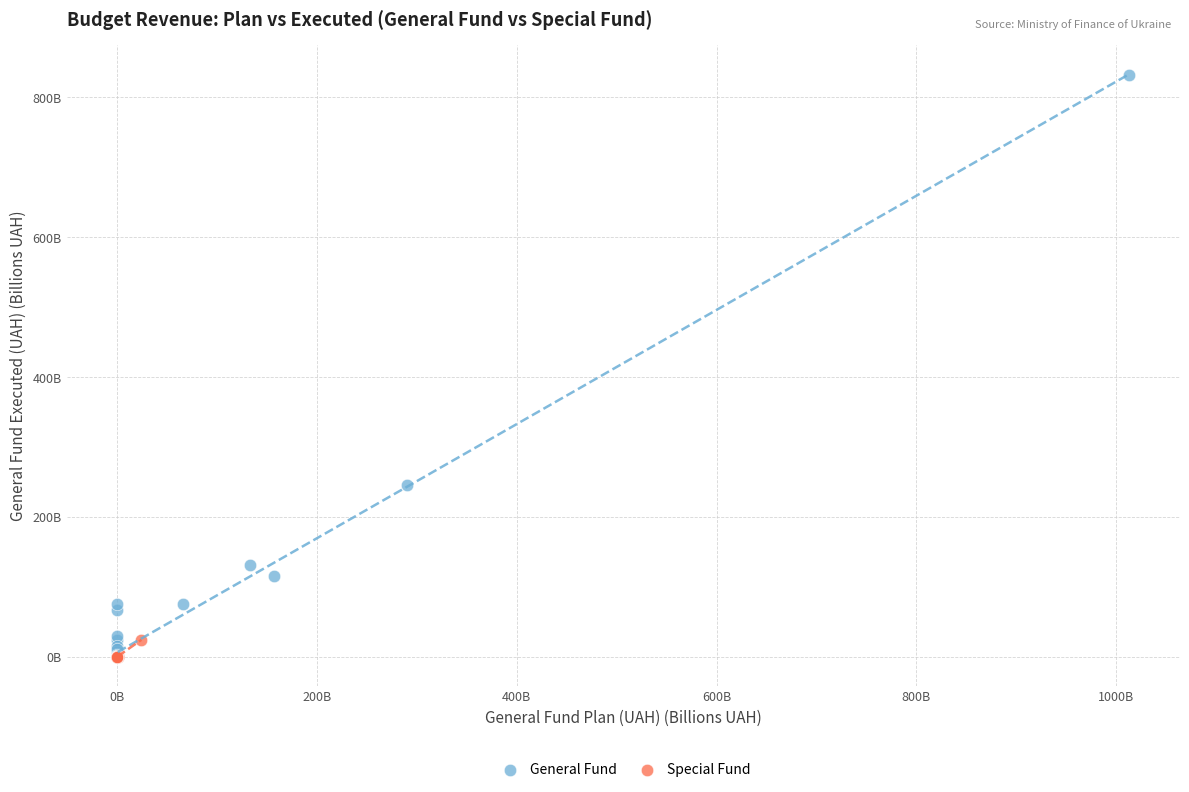

Which series has the largest Y range (max minus min)?

General Fund